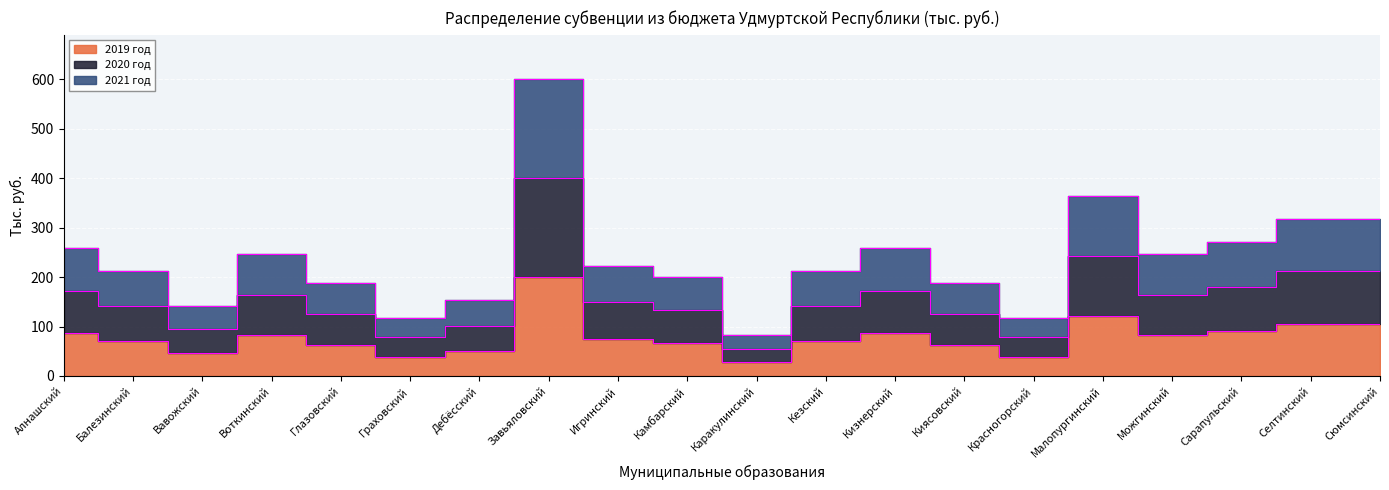

What are all the series names shown in the legend?

2019 год, 2020 год, 2021 год